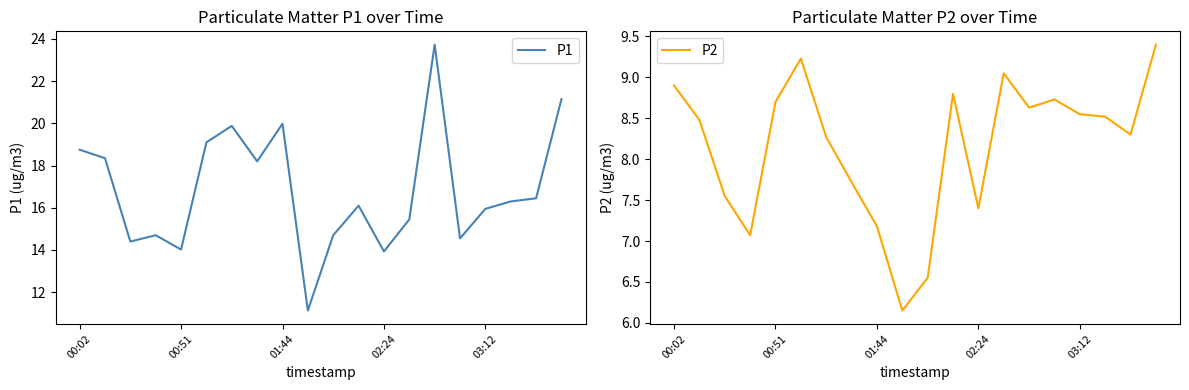

Between 7 and 17, which series saw the biggest shift?

P1